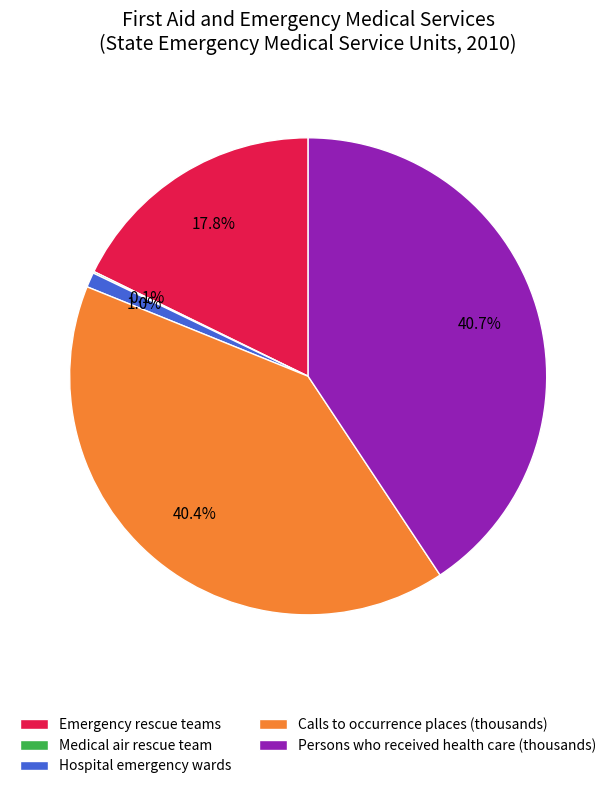

Does any single category account for the majority?

No